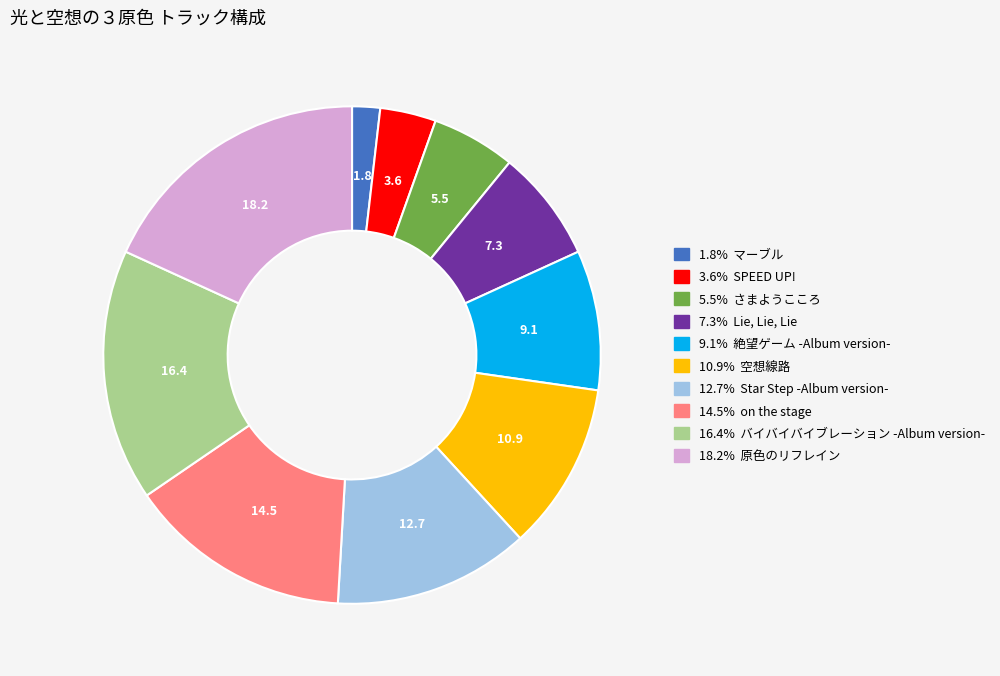

Is there a majority slice in this chart?

No